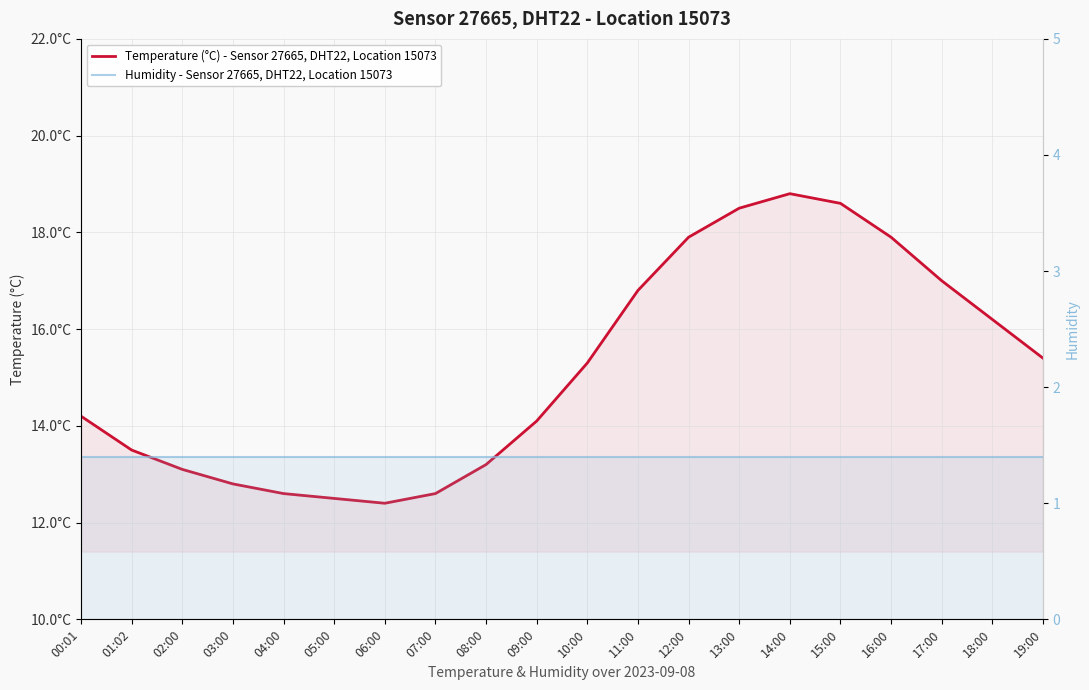

How many data points in Temperature (°C) - Sensor 27665, DHT22, Location 15073 are above 15?

10